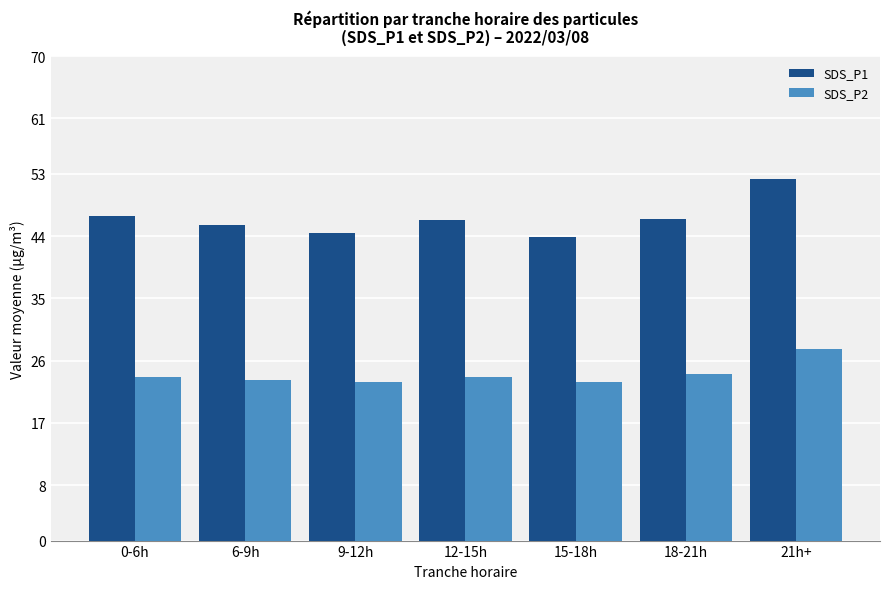

Which series has the largest range (max minus min)?

SDS_P1